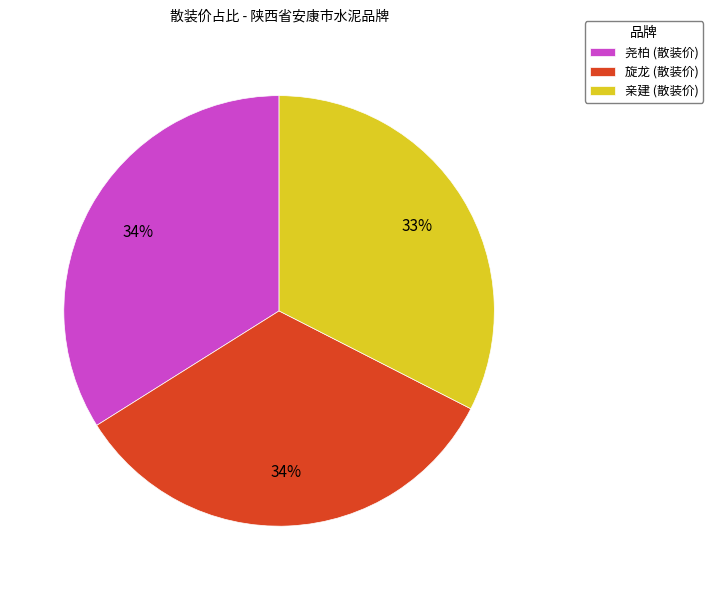

Which category has the smallest portion of the pie?

亲建